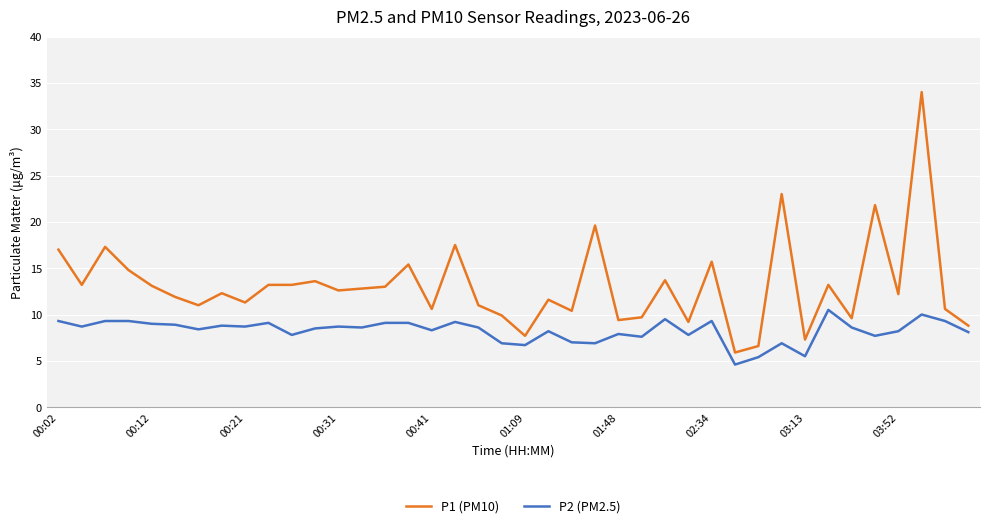

Which series has the largest total across all categories?

P1 (PM10)